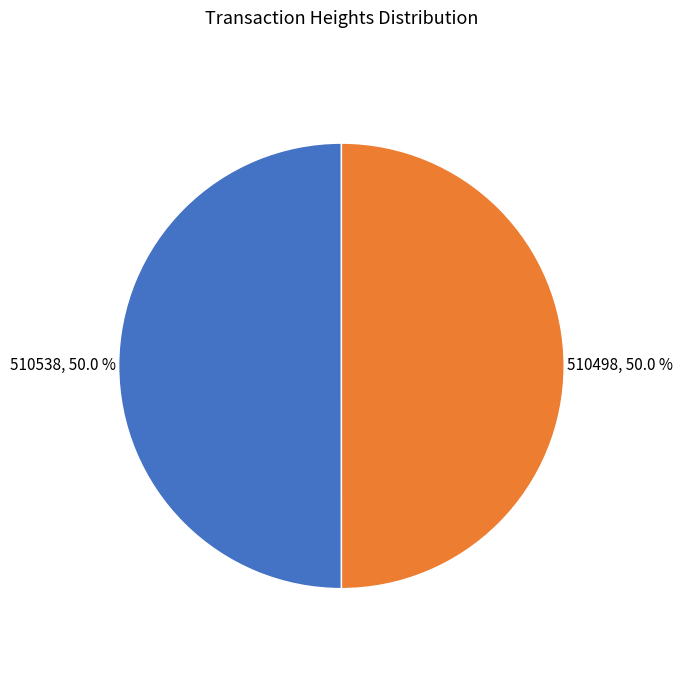

The 510498 slice represents 36% of the pie. True or false?

False